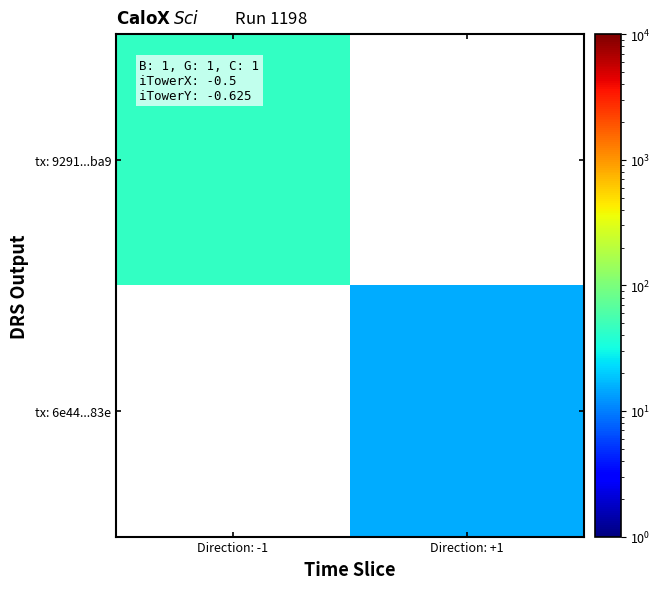

At which category does the chart reach its minimum across all series?

Direction: +1